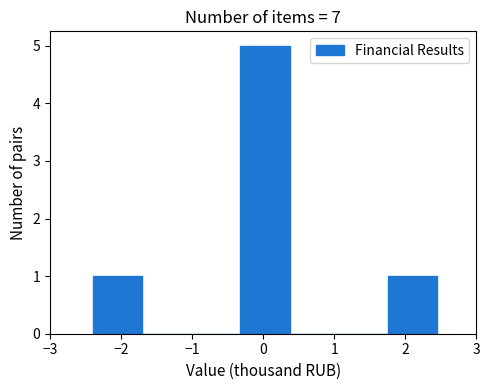

How tall is the bar that spans 1.8 to 2.5 on the x-axis? Neither the bar edges nor the heights are printed on the chart, so give them approximately, as read against the axes.

1